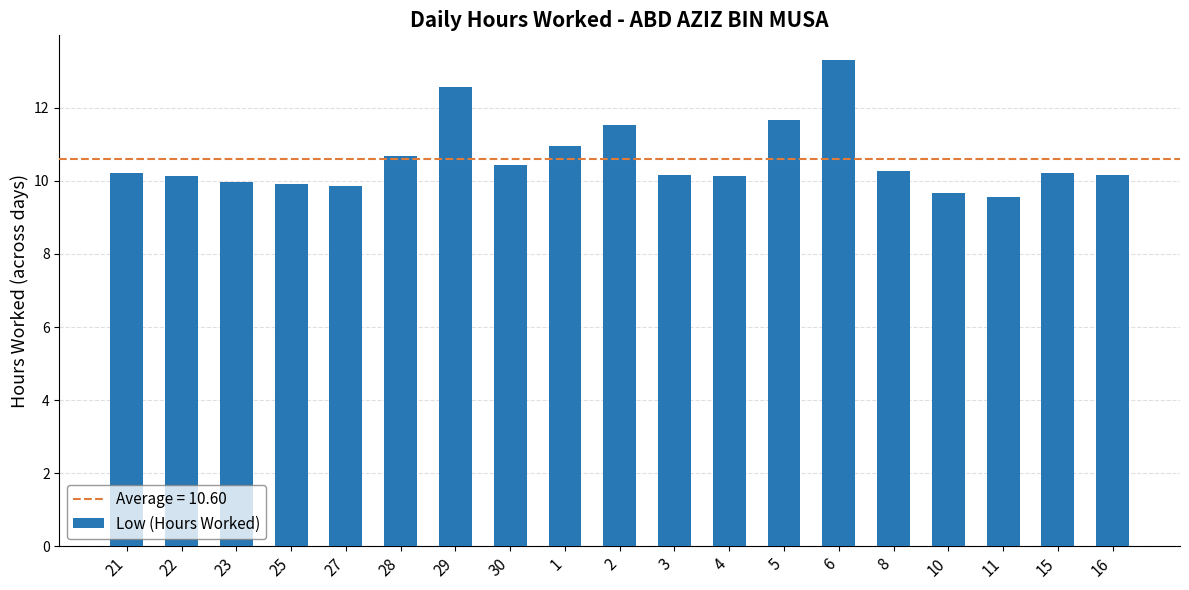

What is the difference between the second highest and minimum values?

3.0